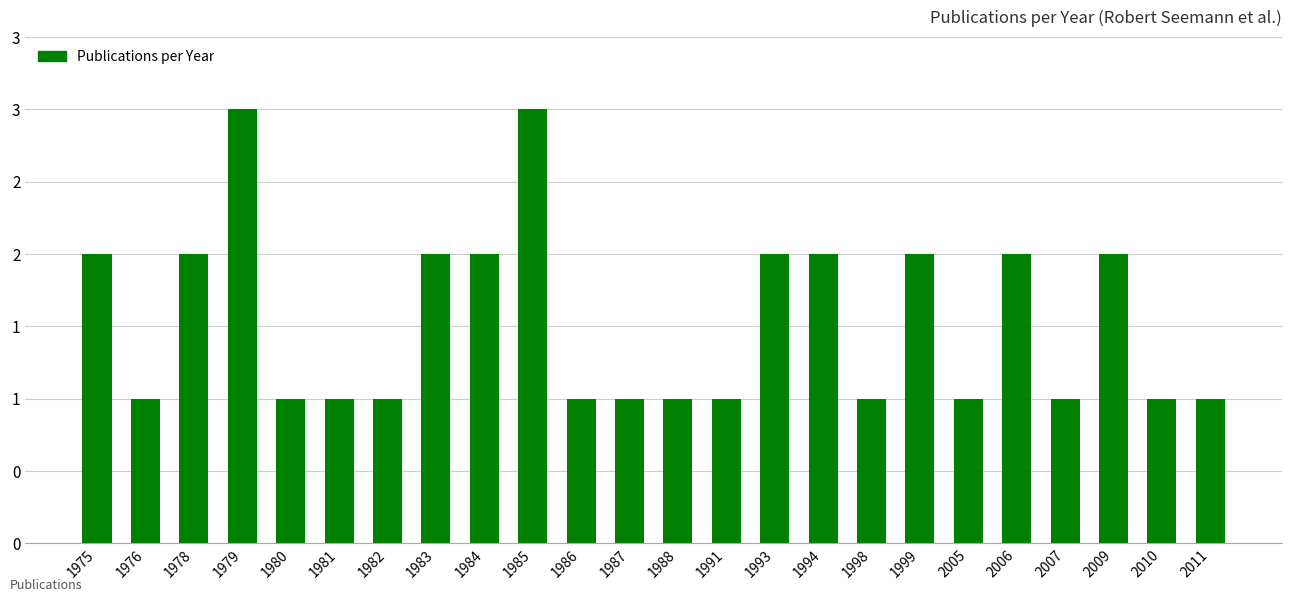

What is the greatest value displayed?

3